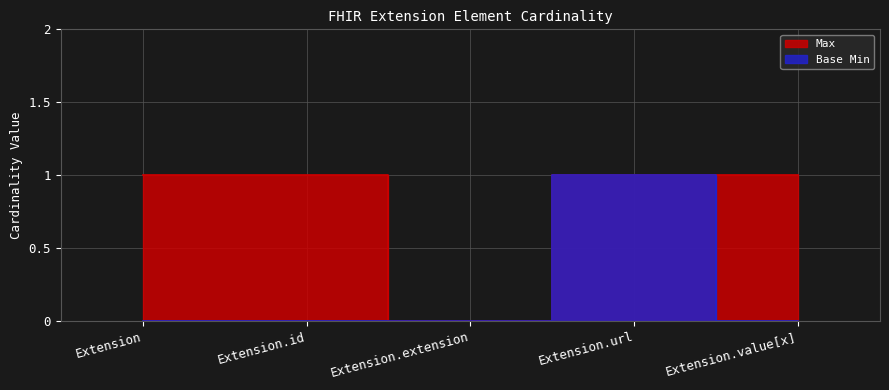

How many data points in Base Min are above 0?

1